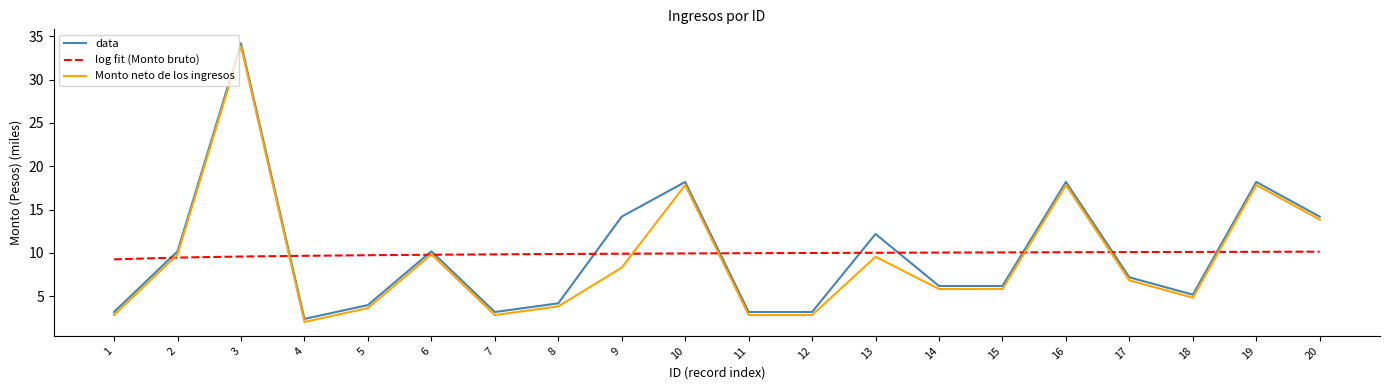

The value of log fit (Monto bruto) at 13 is 17.7. True or false?

False